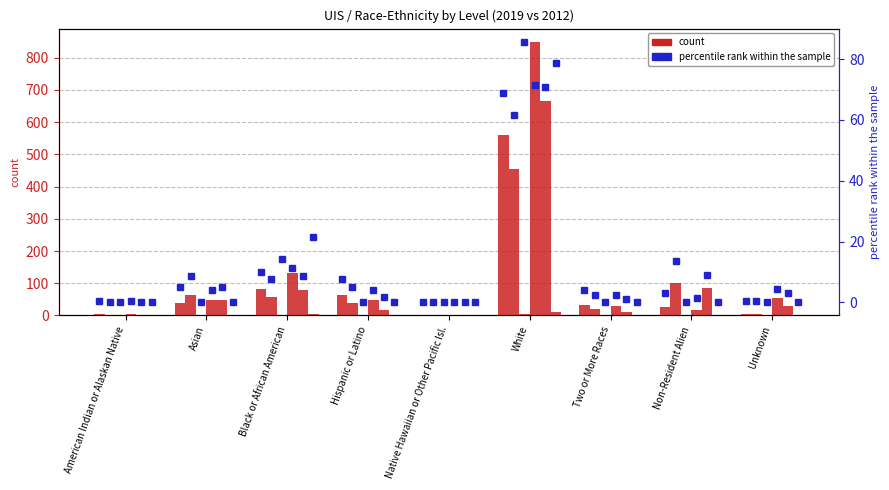

The value of percentile rank within the sample at Two or More Races is 3.9. True or false?

True